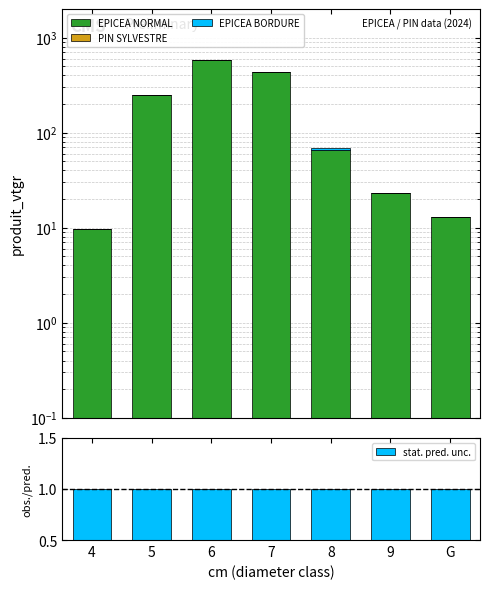

Rank the series at 4 from lowest to highest value.

PIN SYLVESTRE, EPICEA BORDURE, stat. pred. unc., EPICEA NORMAL